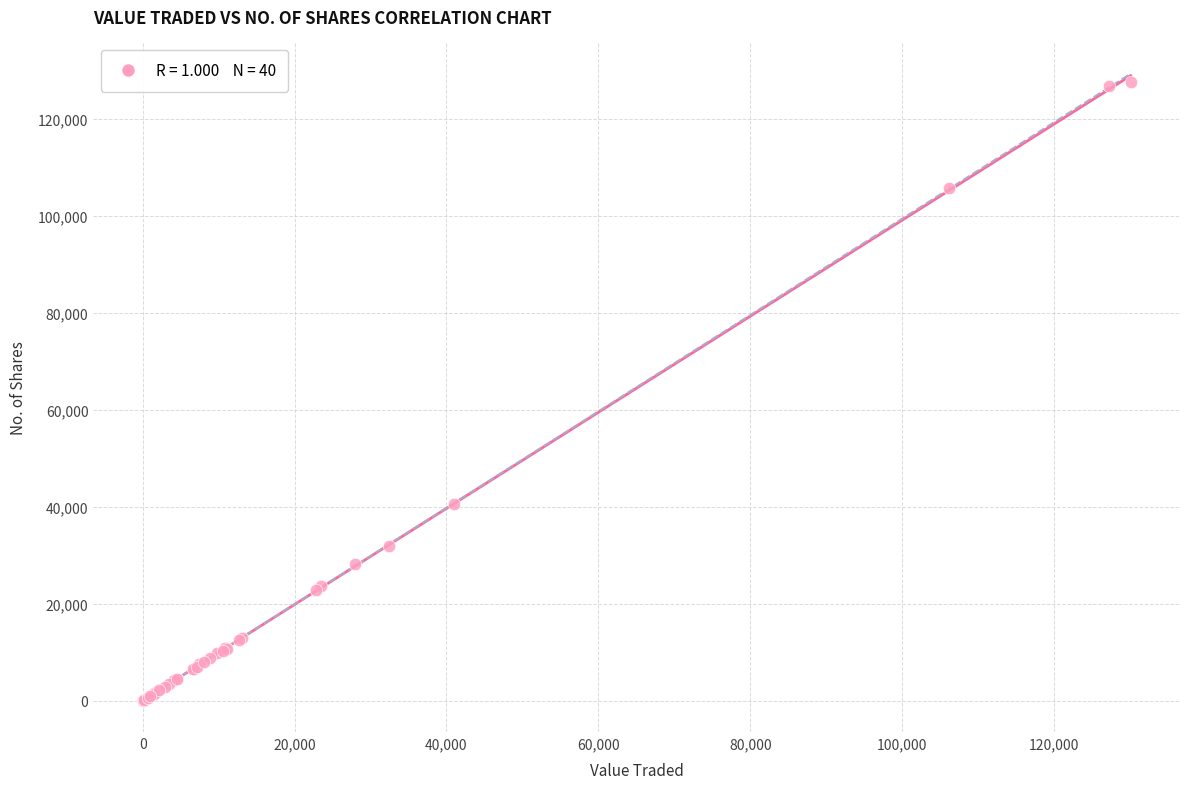

What Y value in the scatter plot is closest to 63836?

40478